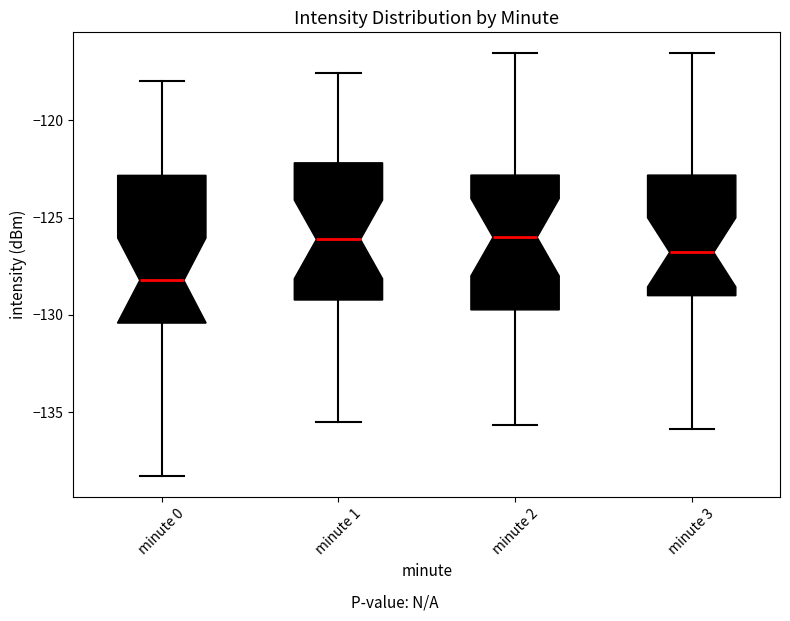

Reading left to right, transcribe this box plot: for each box, give where its median line is, the range the box spans, and where its two whiskers end, as read against the y-axis. The values are not printed on the chart, so give them approximately, as read against the axis.

minute 0: median -128.0, box -130.5 to -123.0, whiskers -138.5 to -118.0
minute 1: median -126.0, box -129.0 to -122.0, whiskers -135.5 to -117.5
minute 2: median -126.0, box -129.5 to -123.0, whiskers -135.5 to -116.5
minute 3: median -127.0, box -129.0 to -123.0, whiskers -136.0 to -116.5